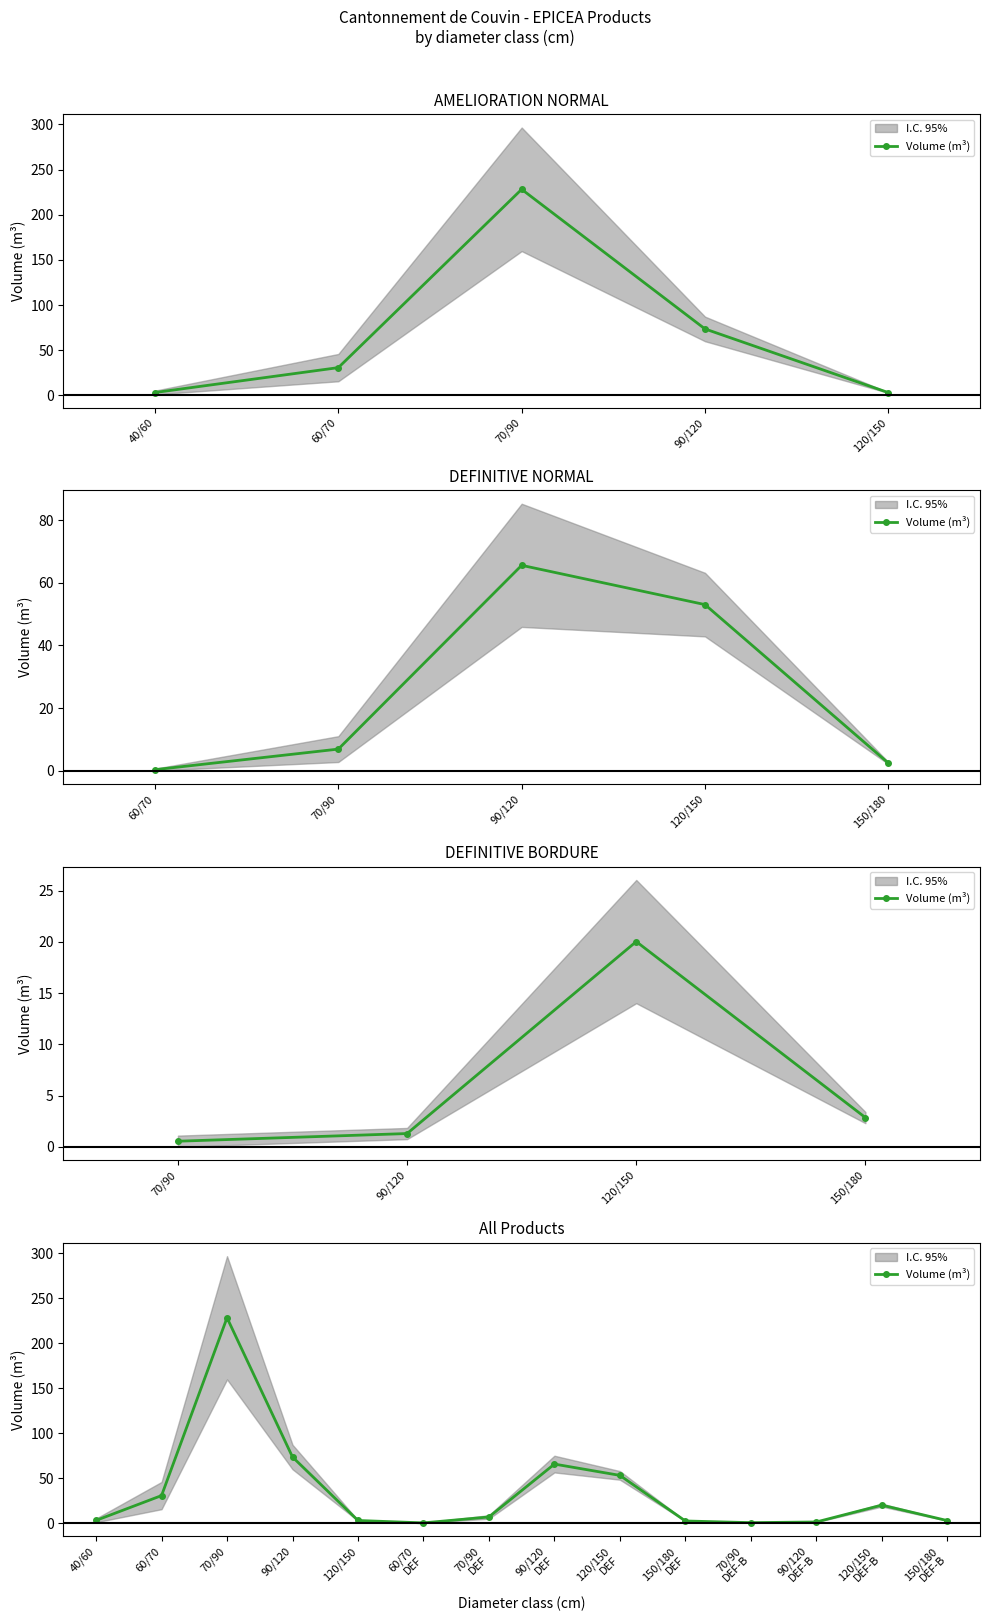

True or false: the data shows 2.0 at 90/120 DEF-B.

False